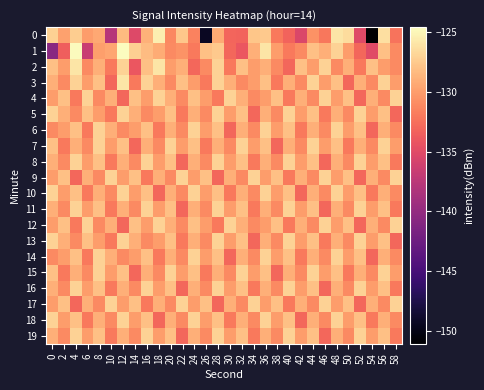

Which series has the largest total across all categories?

row_3